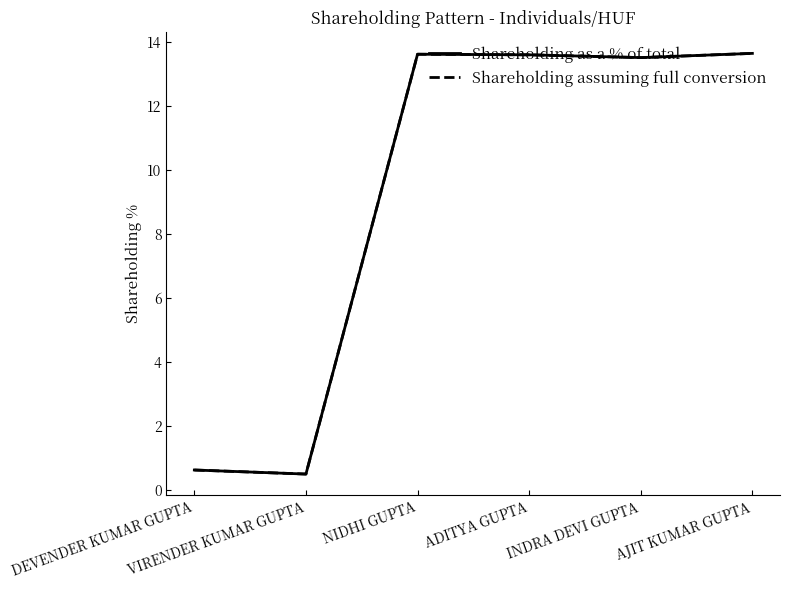

Does the chart have visible grid lines?

No